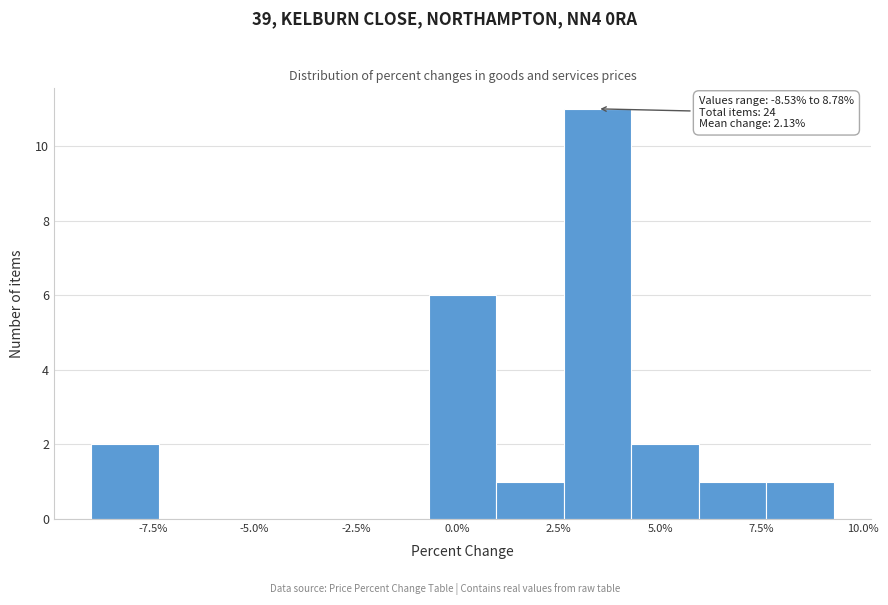

Around what value on the x-axis is the tallest bar? Give the approximate position of its centre, as read against the axis.

3.5